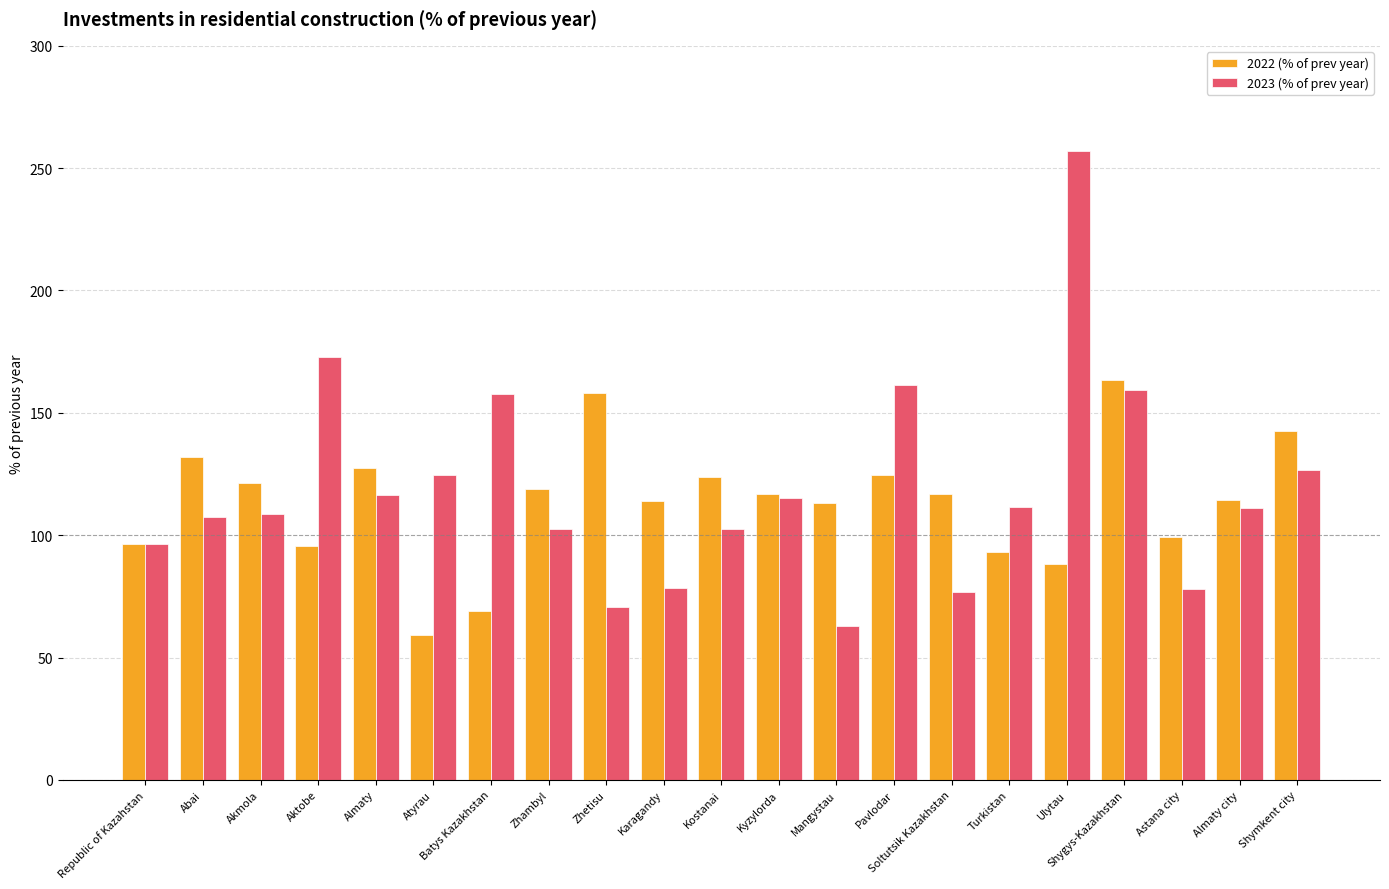

List the series in order of their peak value, lowest first.

2022 (% of prev year), 2023 (% of prev year)